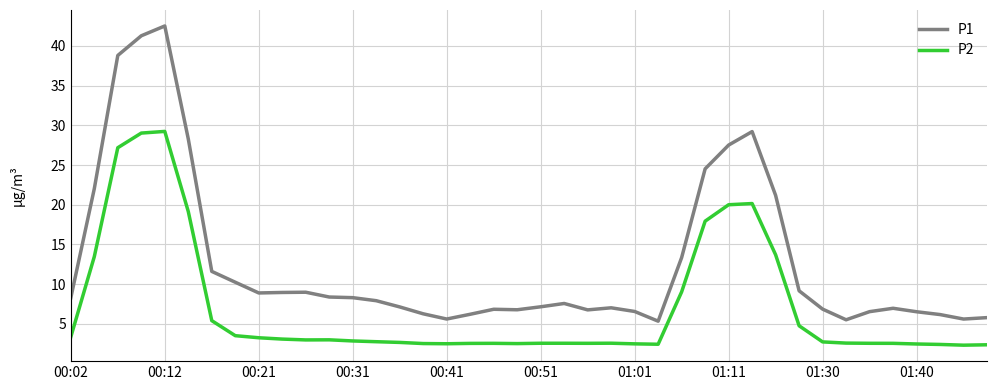

How many series are shown in this chart?

2